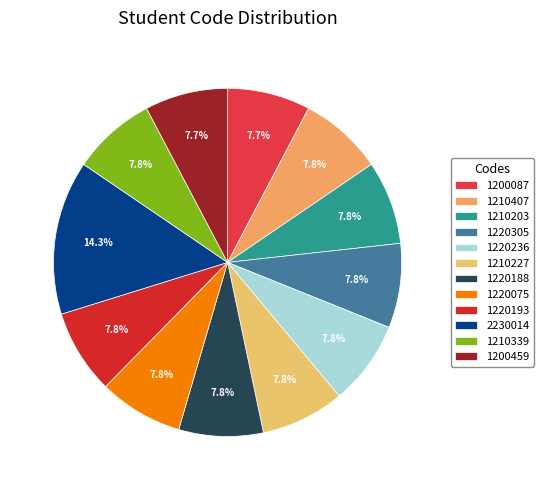

Which slice is the largest?

2230014